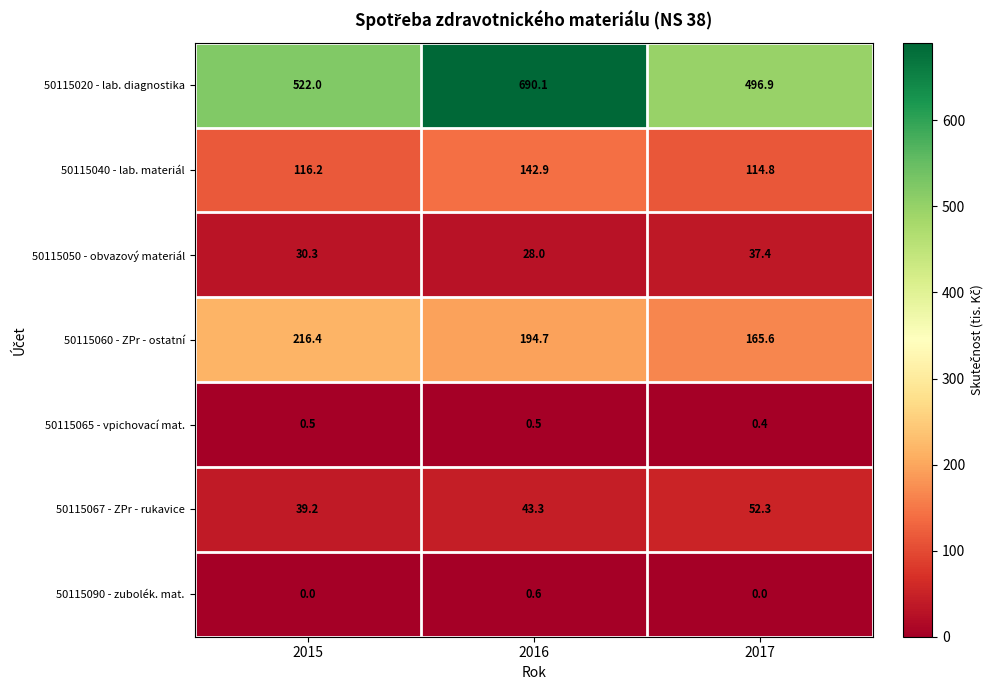

The 50115067 - ZPr - rukavice series shows 39.2 at 2015. True or false?

True